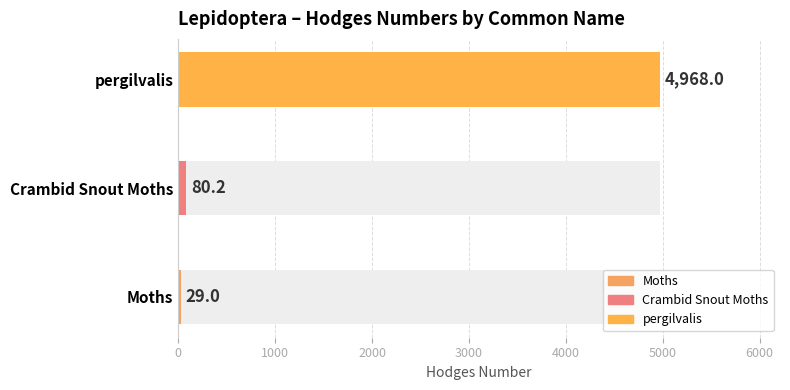

The chart shows a value of 80.2 at Crambid Snout Moths. True or false?

True